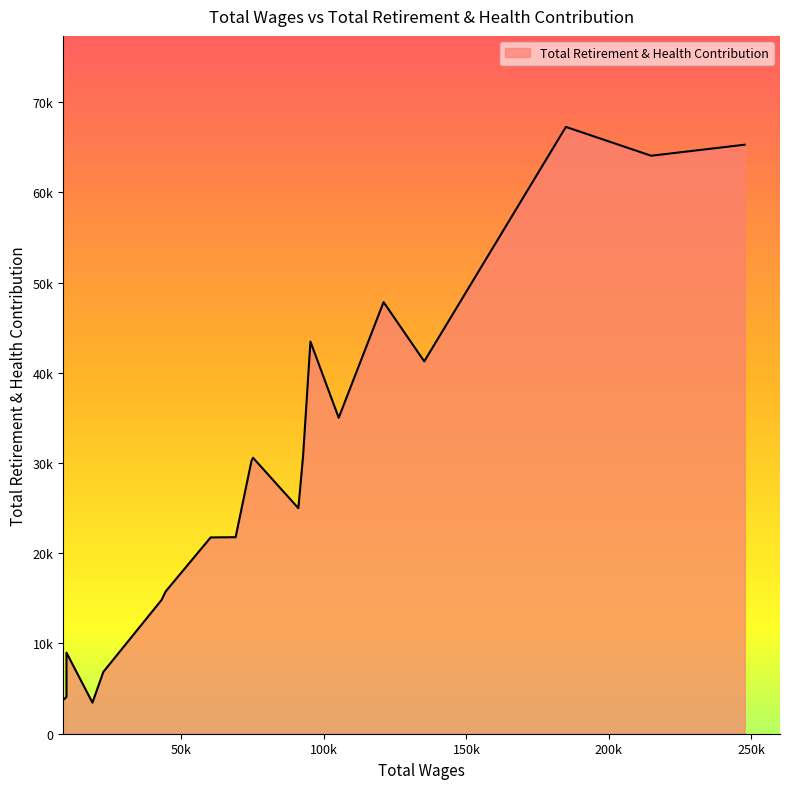

What is the difference between the values at 60255.0 and 214847.0?

42299